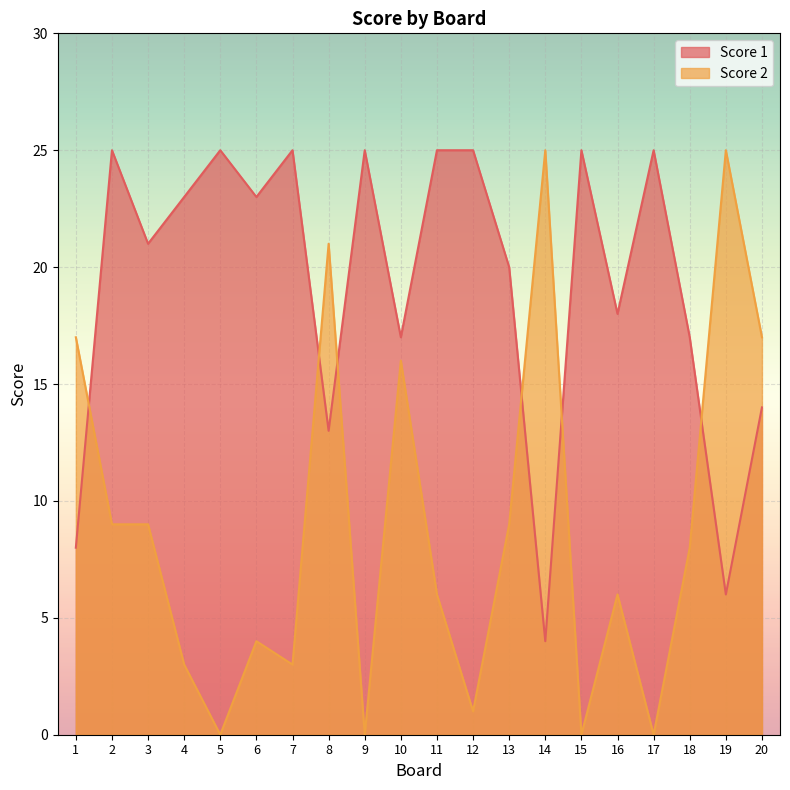

What is the greatest value displayed?

25